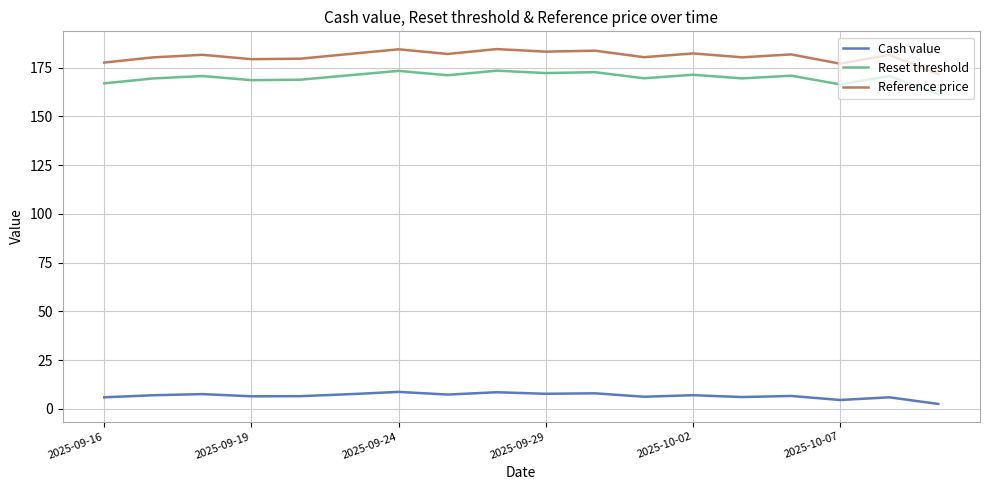

Which series has the largest total across all categories?

Reference price